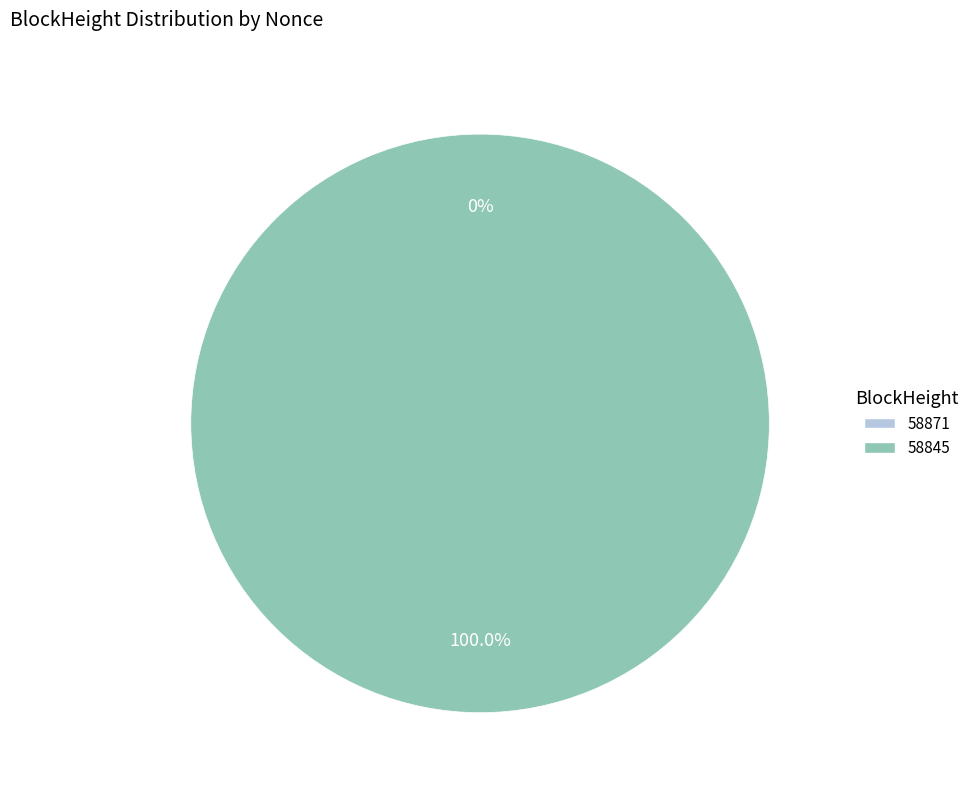

The 58871 slice represents 0% of the pie. True or false?

True